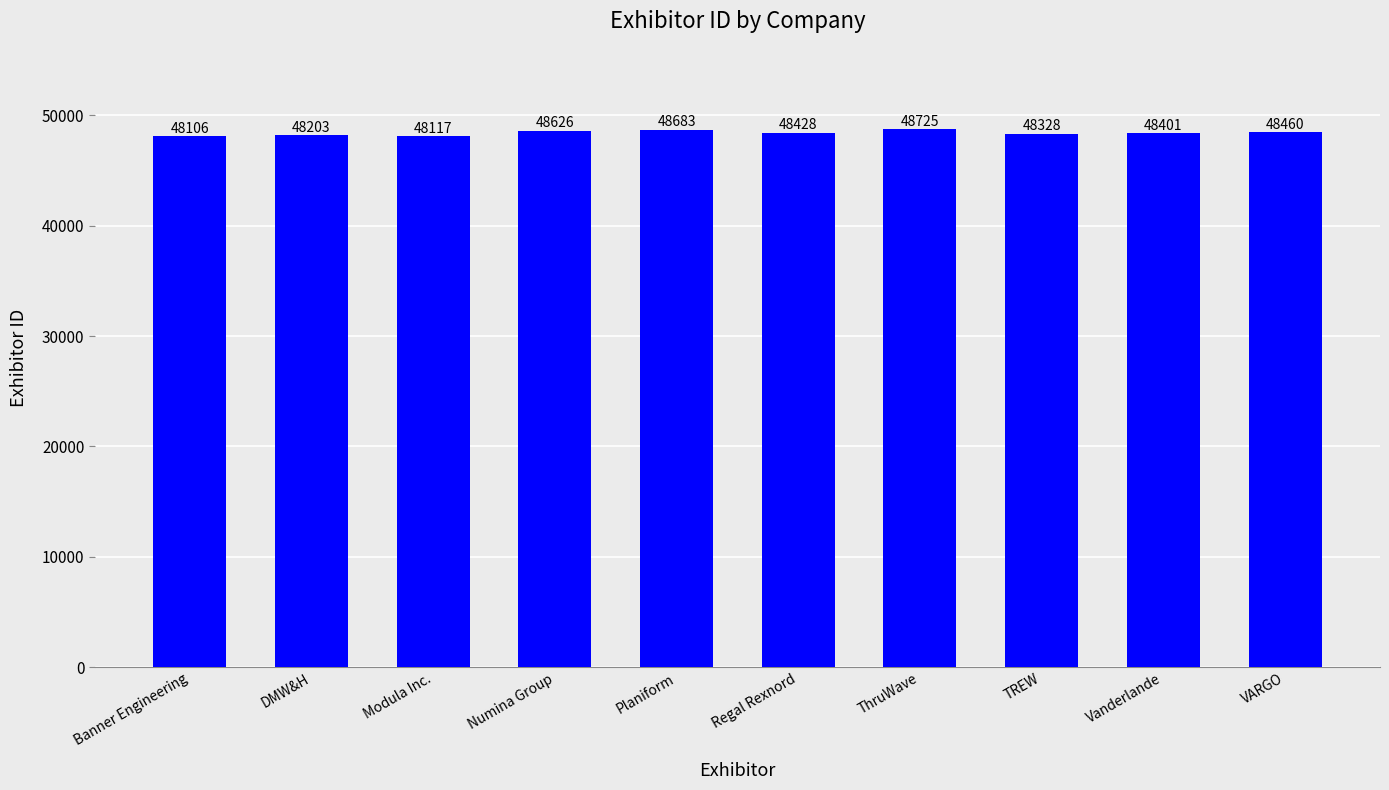

What is the difference between the maximum and minimum values?

619